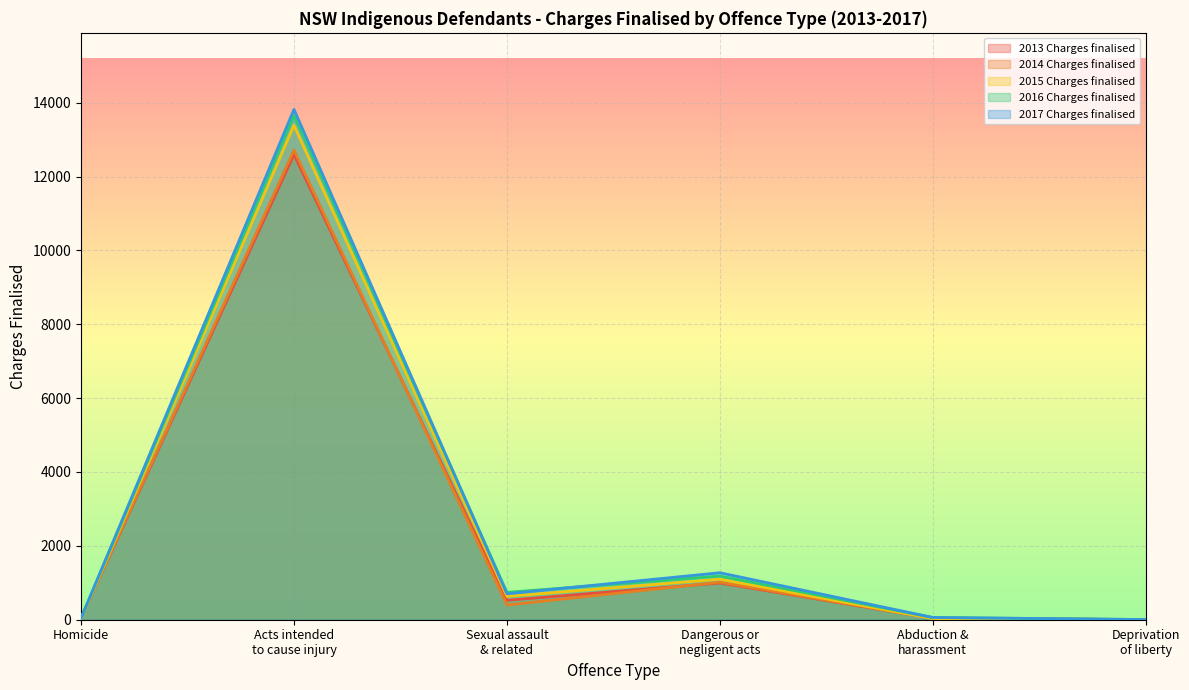

Reading right to left, what are all the values shown in this chart?

2013 Charges finalised: Deprivation
of liberty=1	Abduction &
harassment=41	Dangerous or
negligent acts=994	Sexual assault
& related=526	Acts intended
to cause injury=12597	Homicide=48
2014 Charges finalised: Deprivation
of liberty=3	Abduction &
harassment=40	Dangerous or
negligent acts=1016	Sexual assault
& related=398	Acts intended
to cause injury=12717	Homicide=43
2015 Charges finalised: Deprivation
of liberty=2	Abduction &
harassment=31	Dangerous or
negligent acts=1098	Sexual assault
& related=632	Acts intended
to cause injury=13387	Homicide=21
2016 Charges finalised: Deprivation
of liberty=4	Abduction &
harassment=60	Dangerous or
negligent acts=1182	Sexual assault
& related=741	Acts intended
to cause injury=13645	Homicide=37
2017 Charges finalised: Deprivation
of liberty=5	Abduction &
harassment=61	Dangerous or
negligent acts=1272	Sexual assault
& related=702	Acts intended
to cause injury=13818	Homicide=41